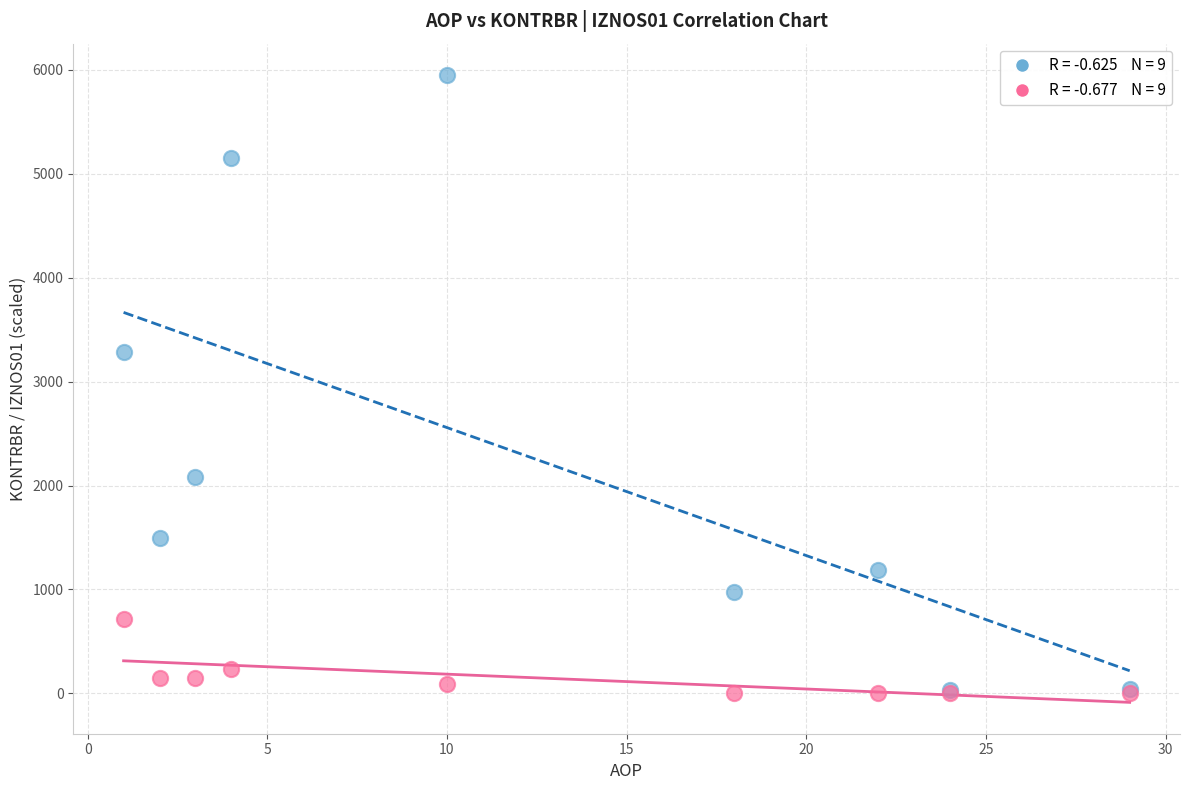

Across all series, what Y value is closest to 2974?

3281.1